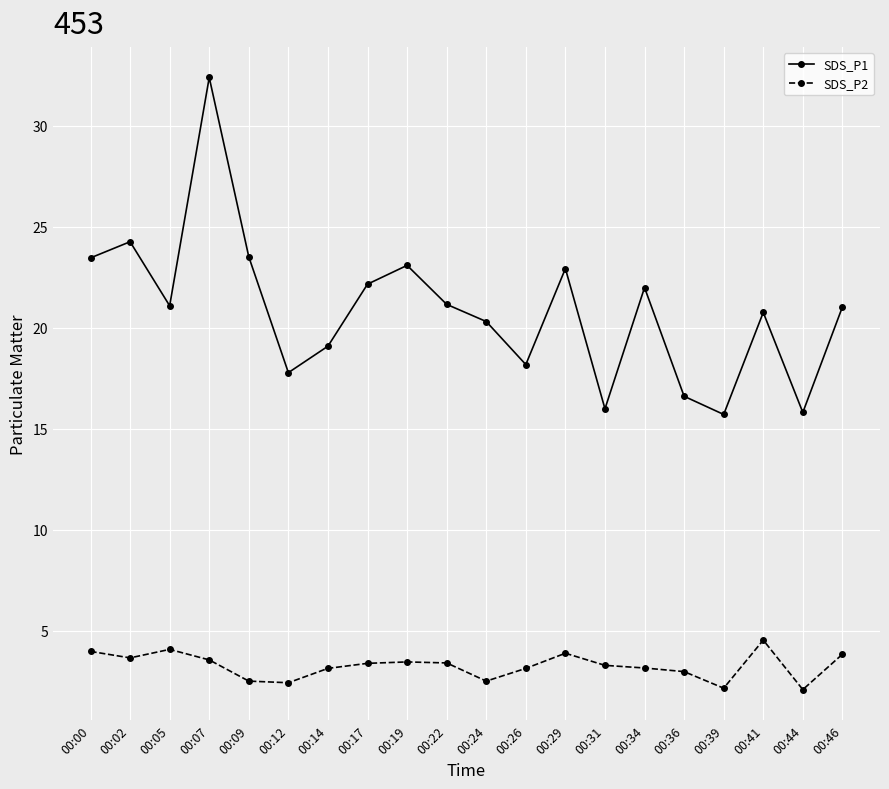

What is the maximum value shown in the chart?

32.4